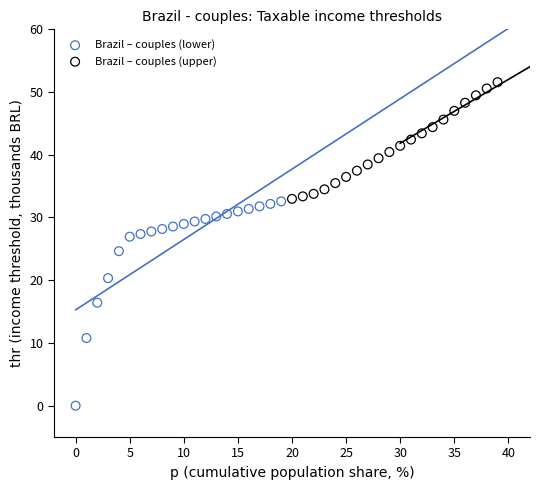

Which series reaches the minimum Y coordinate?

Brazil – couples (lower)